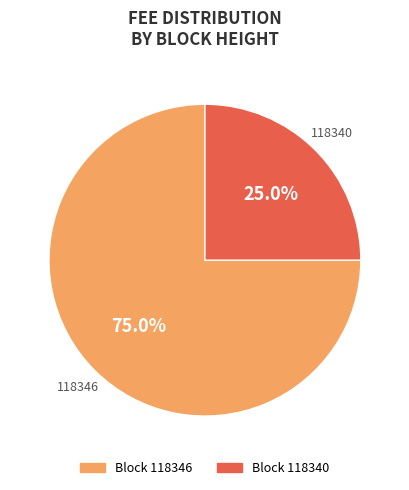

How many segments does this pie chart have?

2